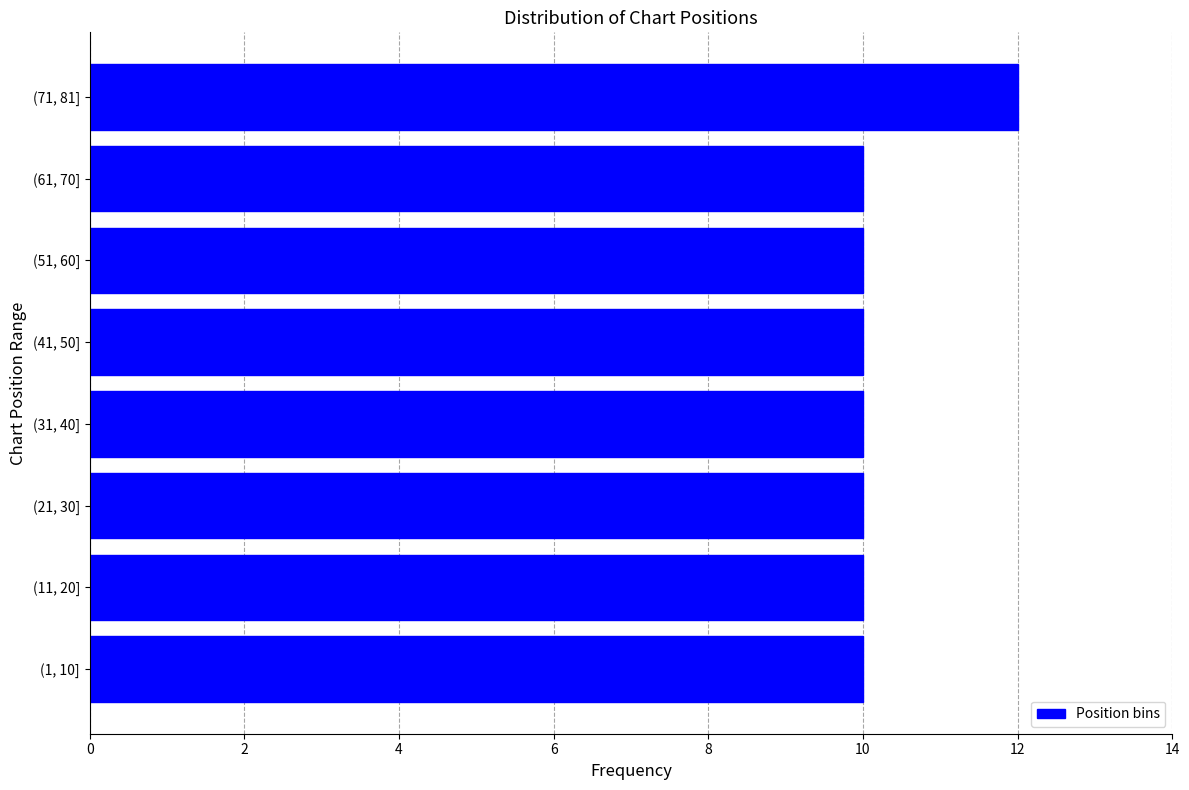

Reading bottom to top, extract all data points from this chart.

10	10	10	10	10	10	10	12